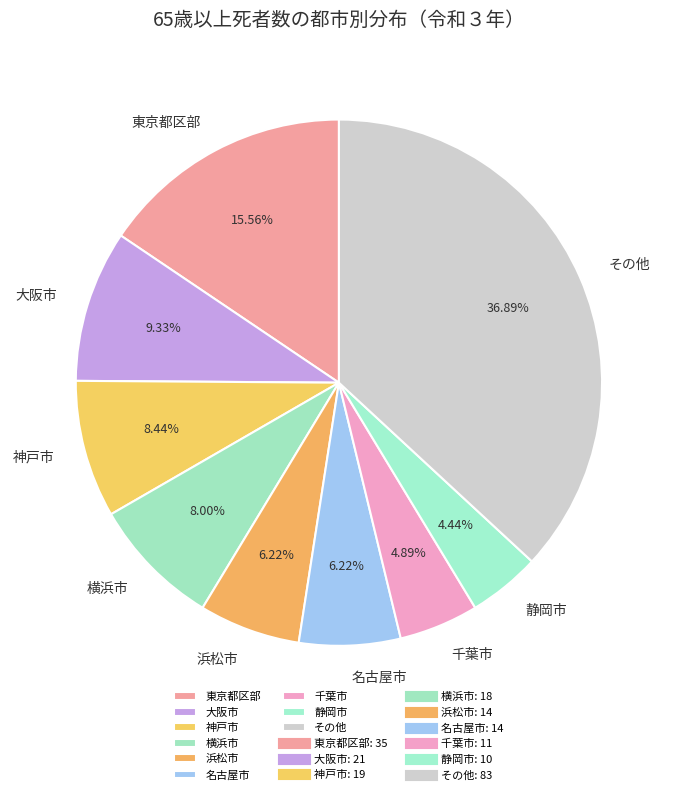

Do 東京都区部 and 浜松市 together represent more than half of the pie?

No